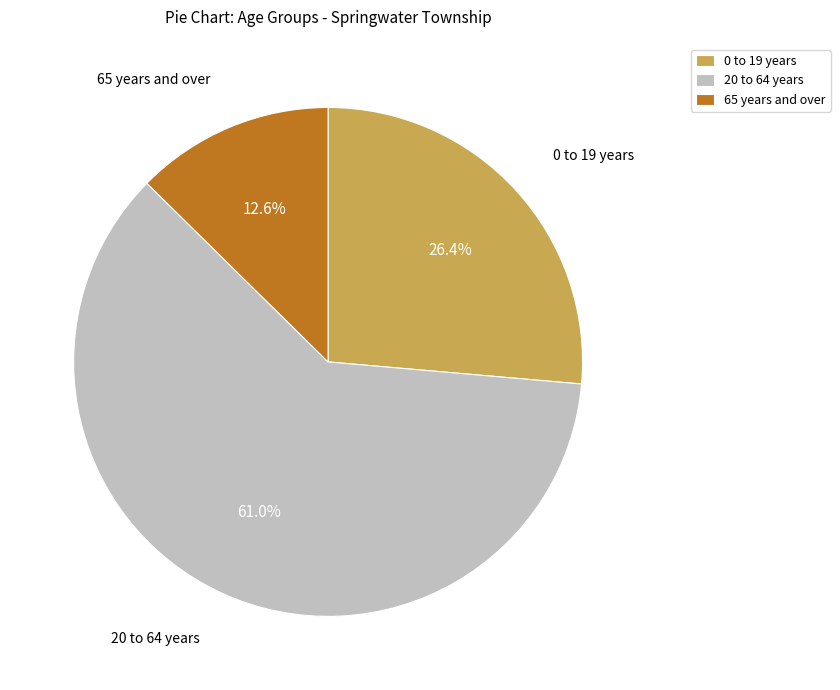

Is there a majority slice in this chart?

Yes